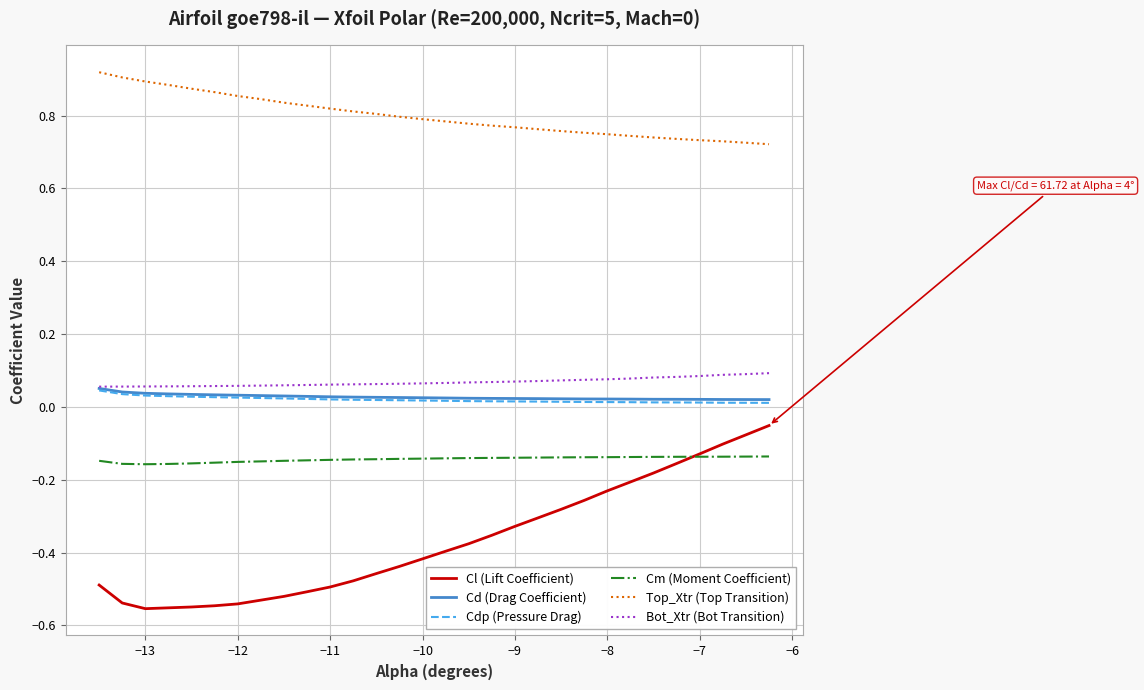

True or false: Cd (Drag Coefficient) and Cl (Lift Coefficient) intersect in this chart.

False